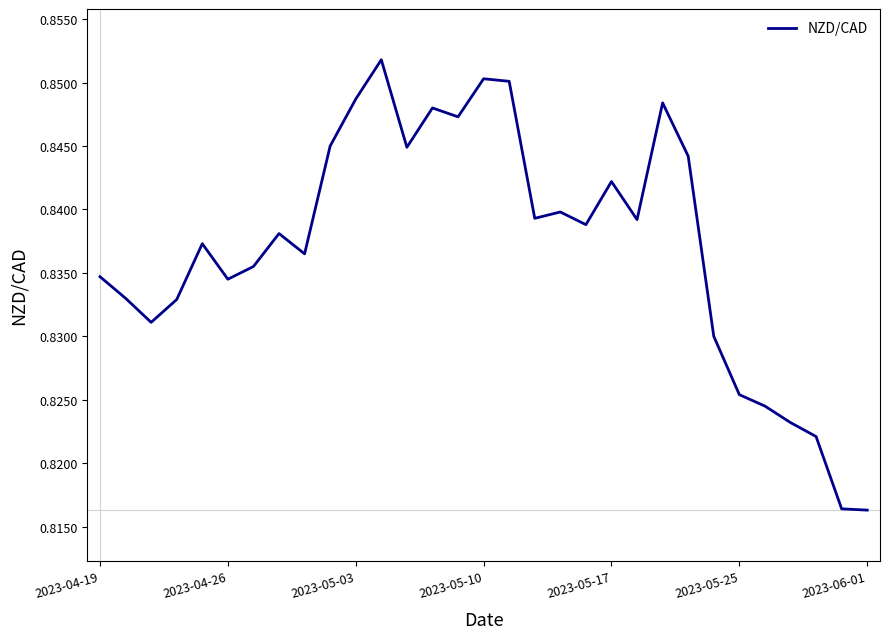

What is the maximum value shown in the chart?

0.9